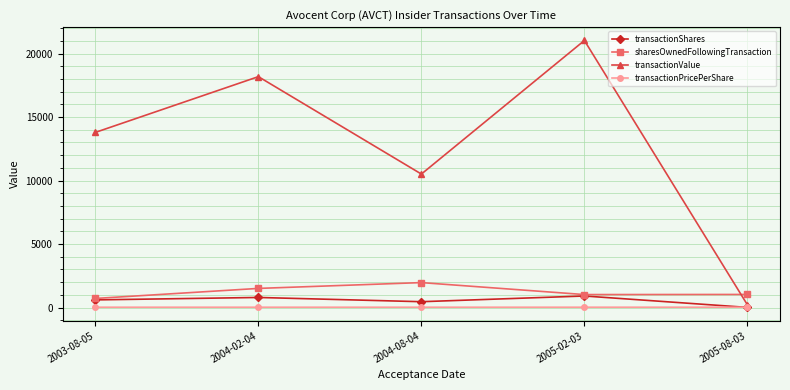

What is the total value across all series at 2004-08-04?

12955.0